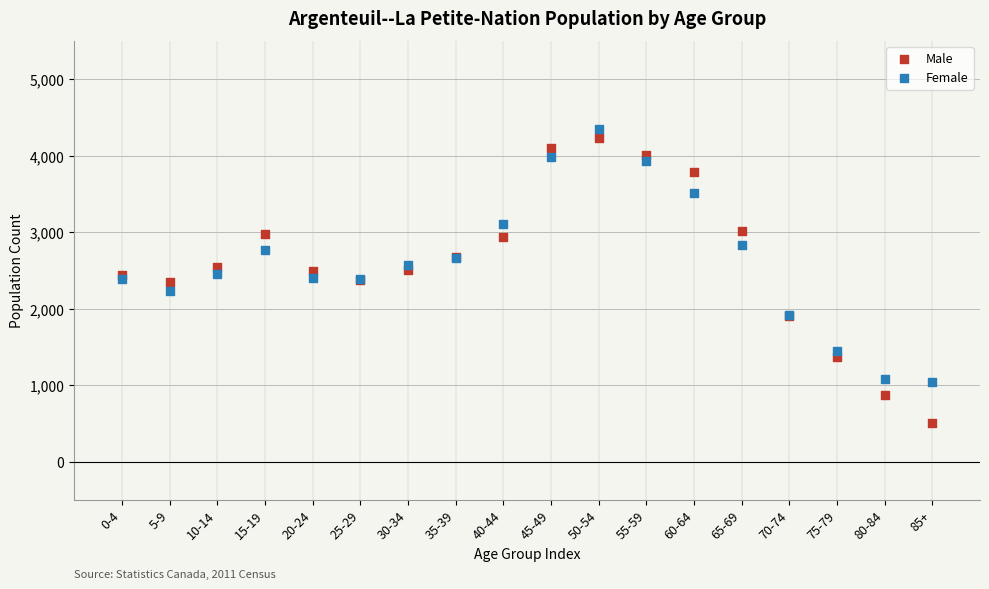

Which series has the widest spread of Y values?

Male